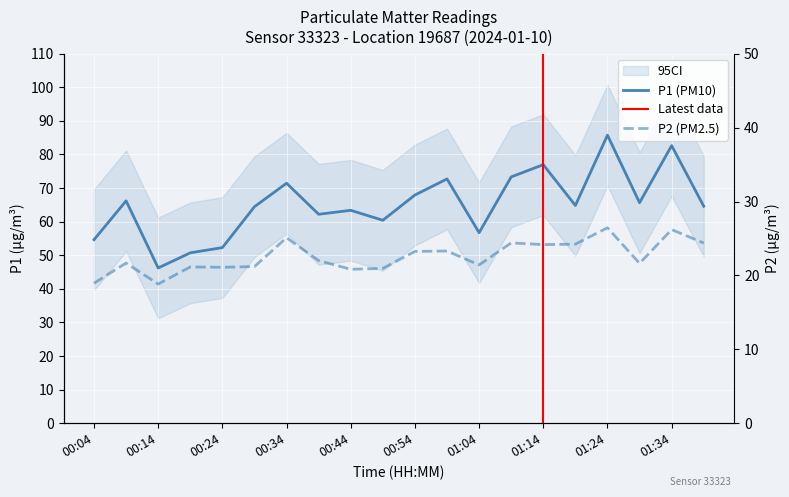

What is the value of the P2 point at the 17th from the left?

26.4